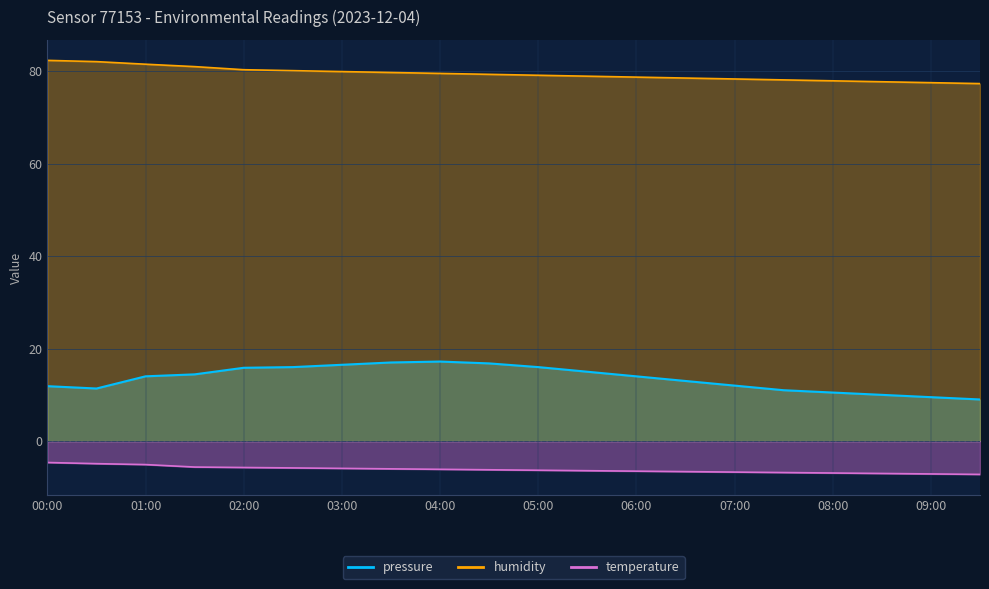

At which label is pressure closest to 13?

06:30